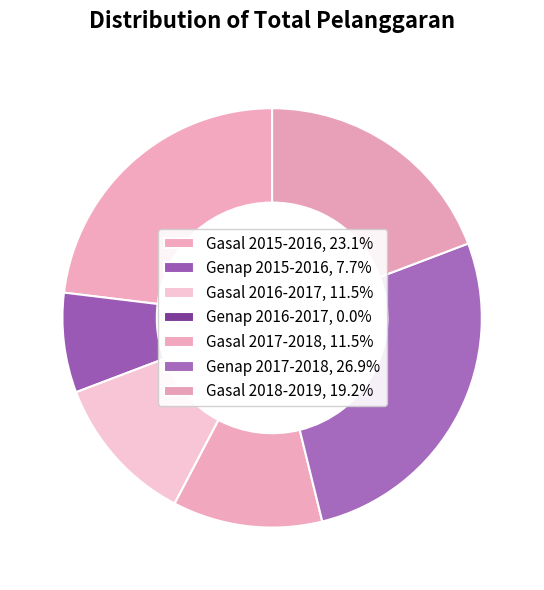

What percentage is the Gasal 2015-2016 slice, to the nearest percent?

23%